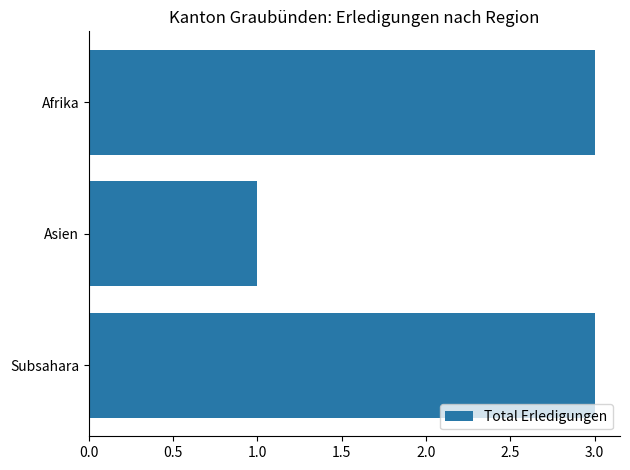

Is it true that the value at Asien is 1?

True